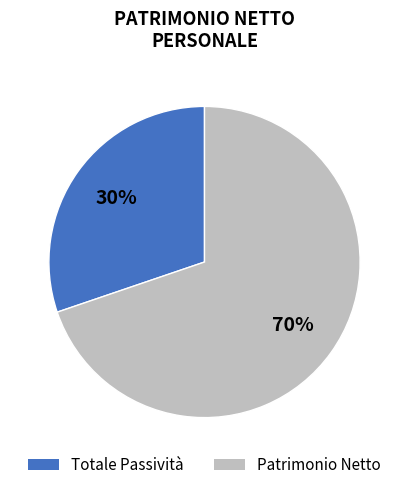

Count the number of slices in the pie.

2